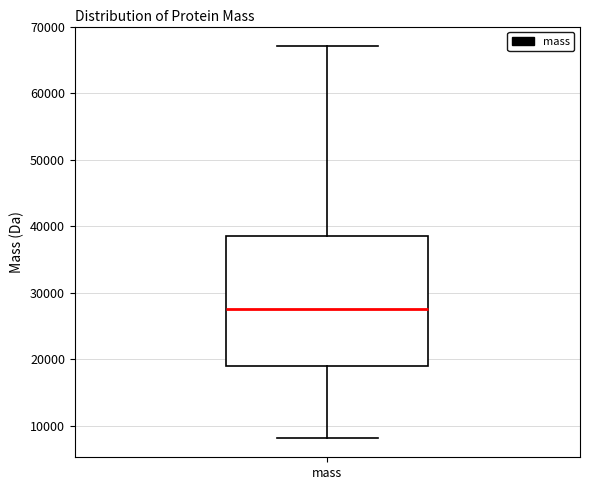

Where does the median line of the box for mass sit on the y-axis? The values are not printed on the chart, so give them approximately, as read against the axis.

28000